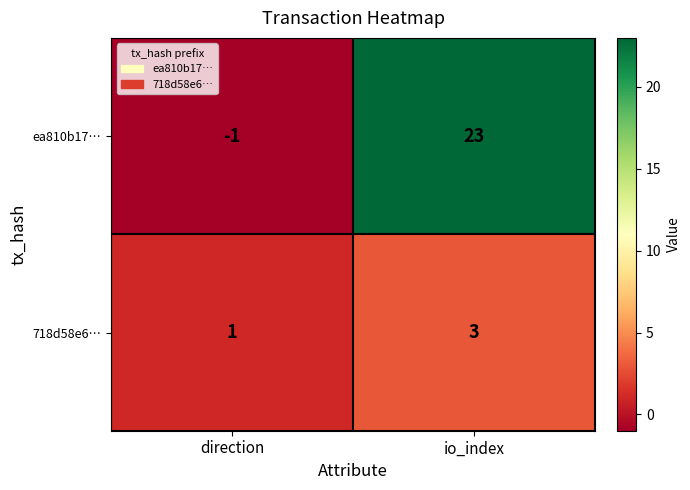

Reading left to right, list all the values displayed in this chart.

ea810b17…: direction=-1	io_index=23
718d58e6…: direction=1	io_index=3